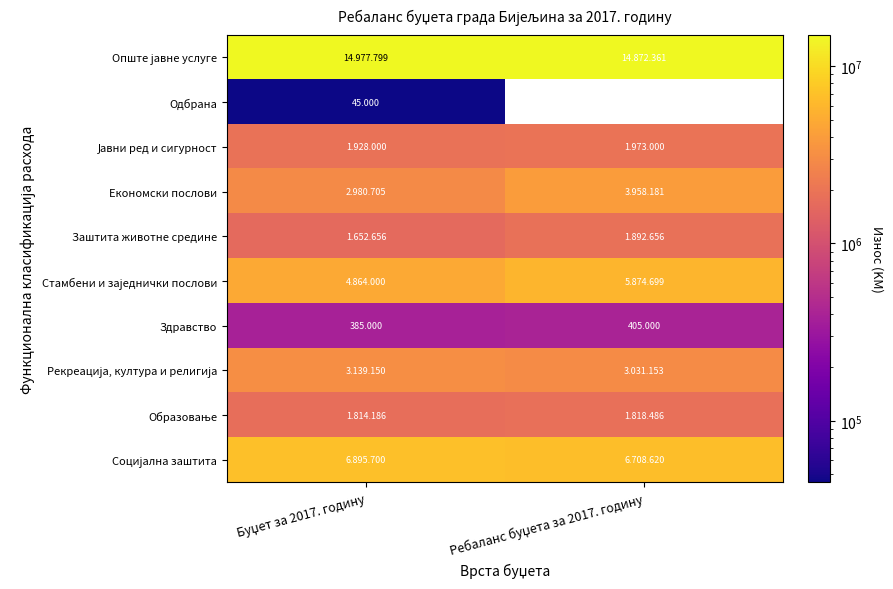

What is the sum of the Рекреација, култура и религија values at Ребаланс буџета за 2017. годину and Буџет за 2017. годину?

6170303.0